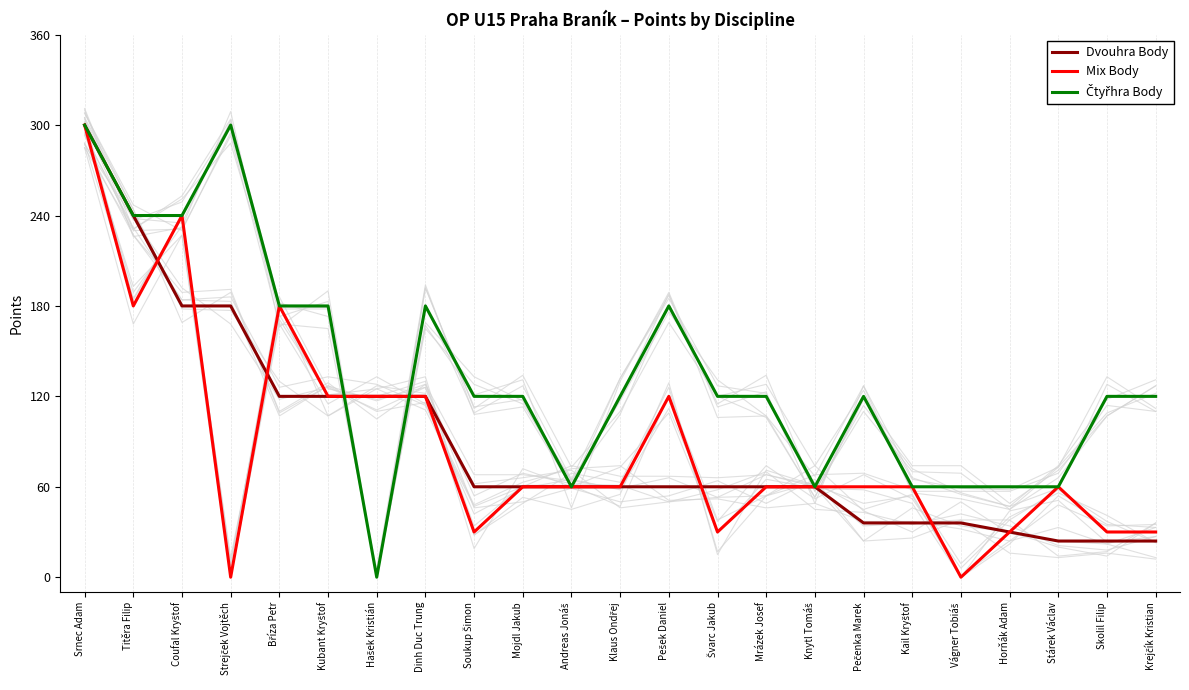

Which category has the lowest value across all series?

Strejček Vojtěch